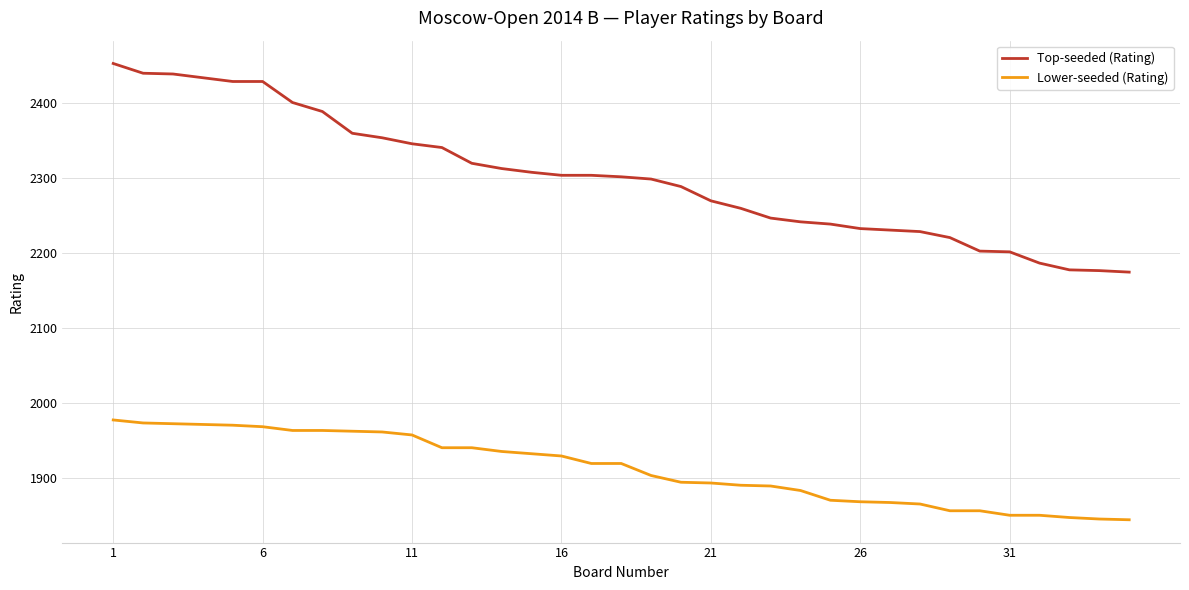

Which series has the largest total across all categories?

Top-seeded (Rating)